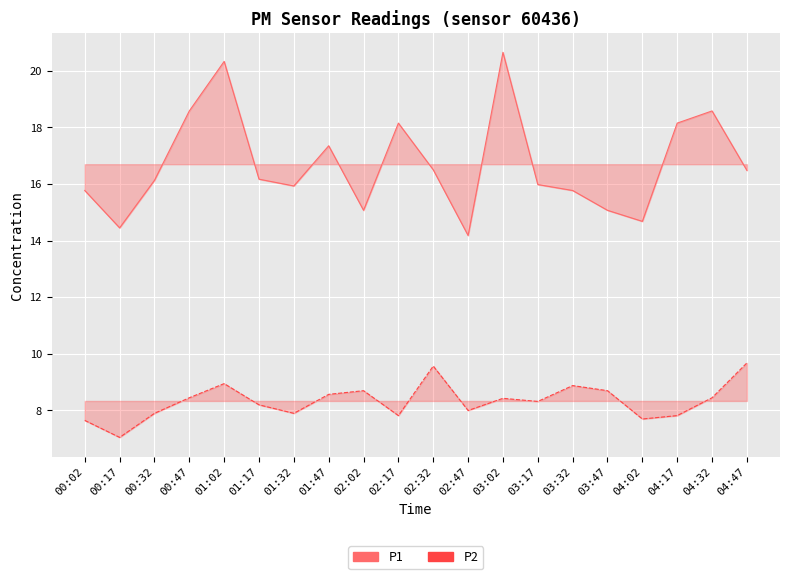

Which series has the largest range (max minus min)?

P1